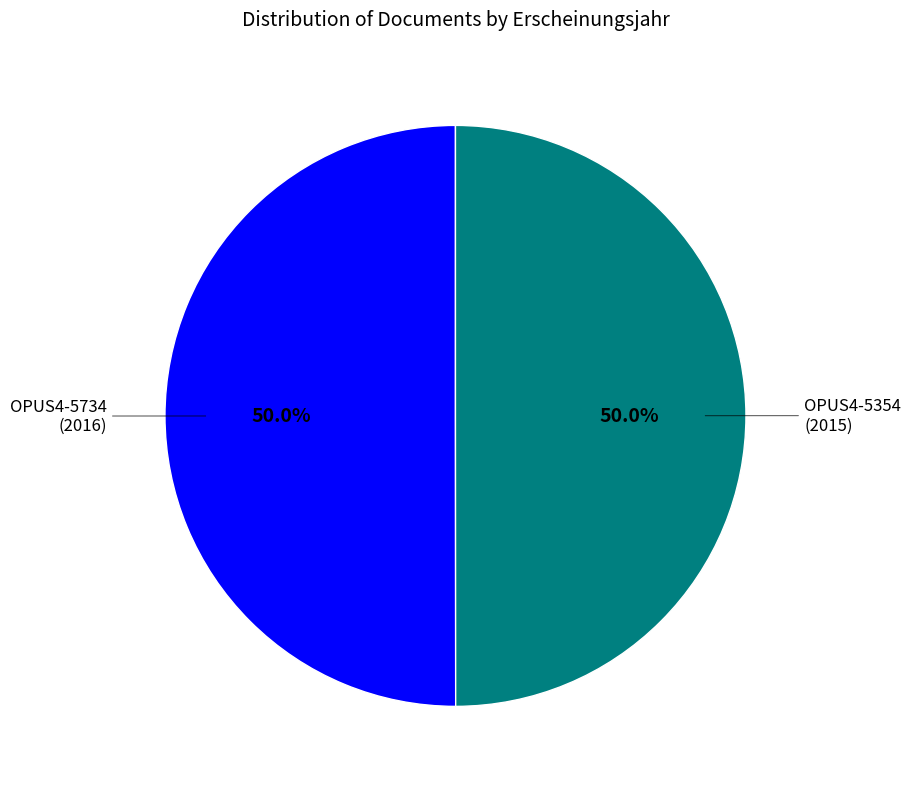

What percentage is the OPUS4-5354 slice, to the nearest percent?

50%